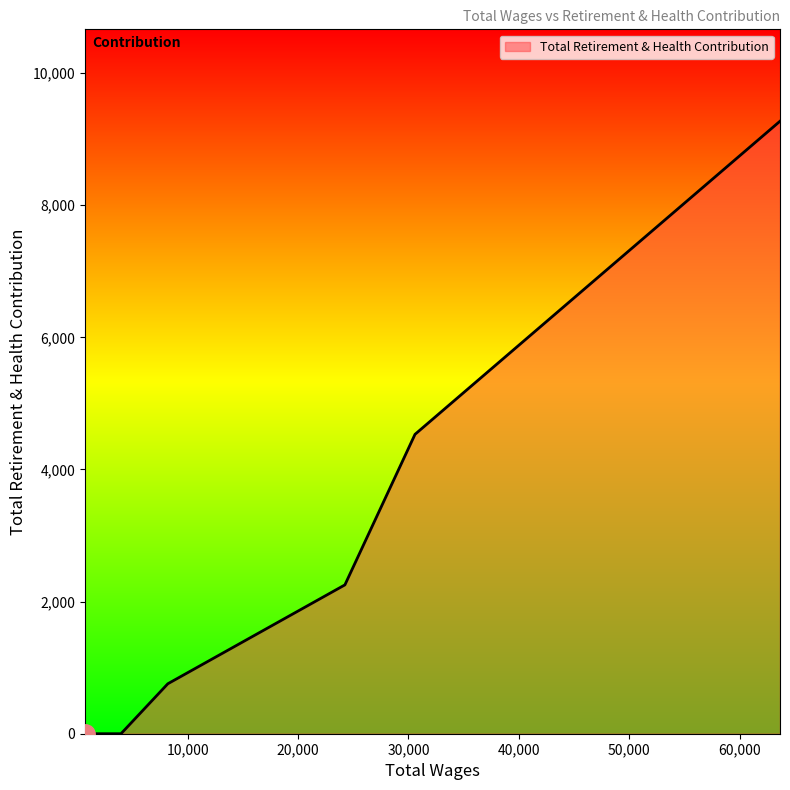

What is the difference between the second highest and second lowest values?

4532